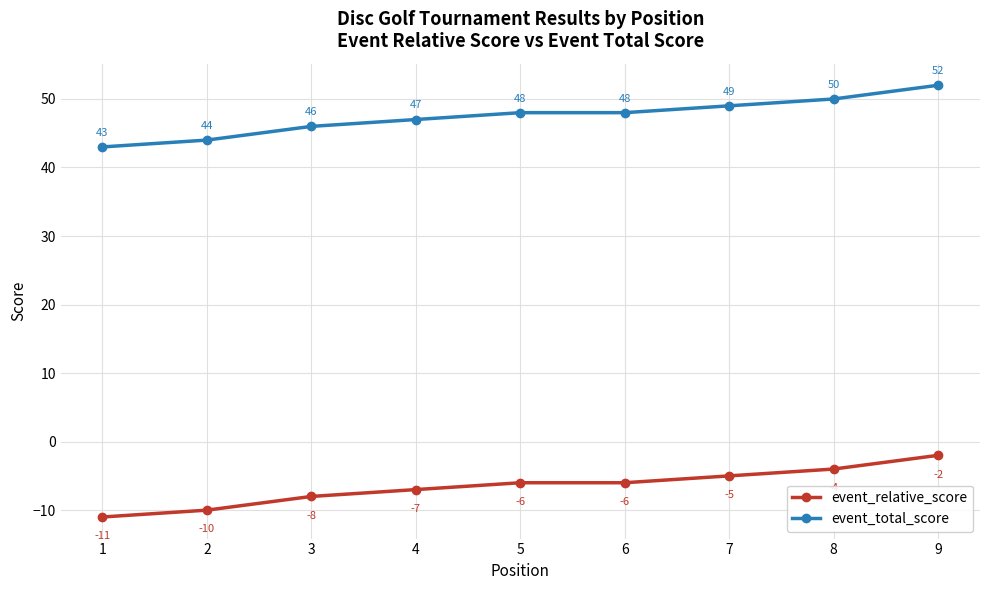

What is the difference between the maximum and second lowest values in the event_total_score series?

8